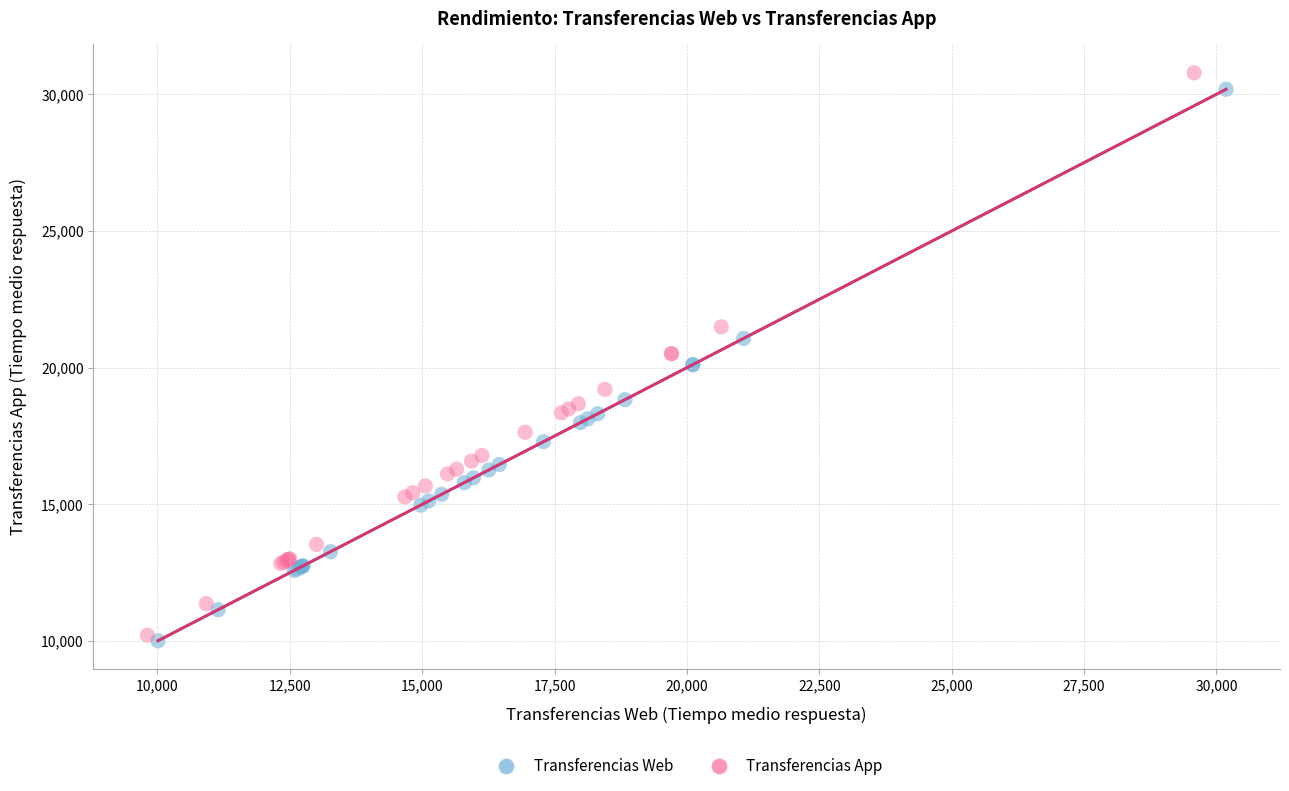

What are all the series names shown in the legend?

Transferencias Web, Transferencias App